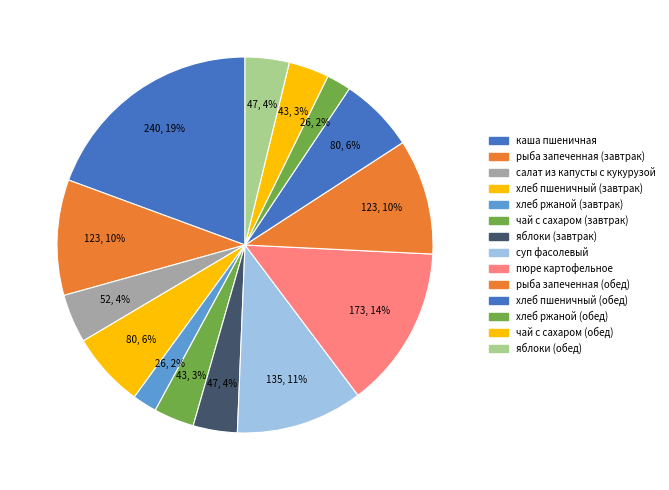

To the nearest percent, what percentage of the pie is рыба запеченная (обед)?

10%